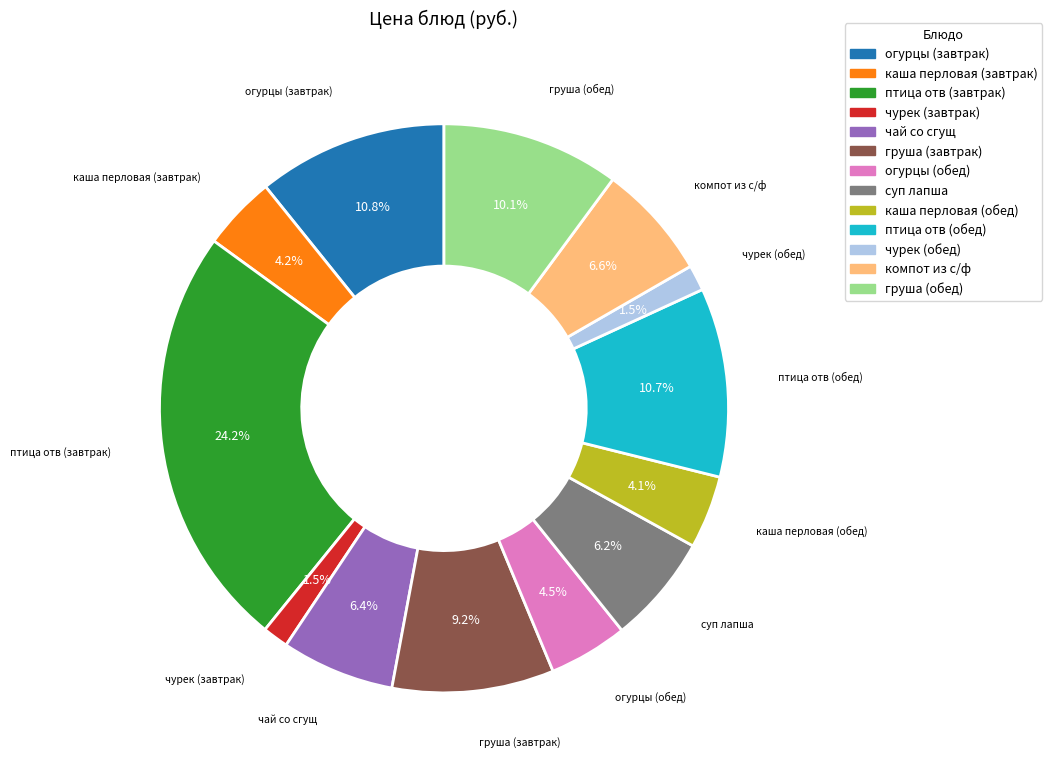

Between птица отв (завтрак) and чурек (обед), which is larger?

птица отв (завтрак)